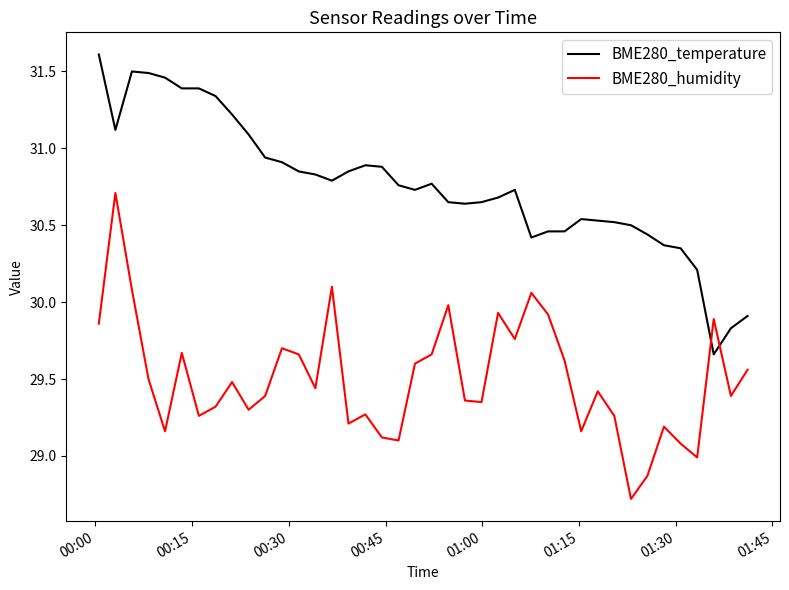

What is the lowest value of the BME280_humidity series?

28.7